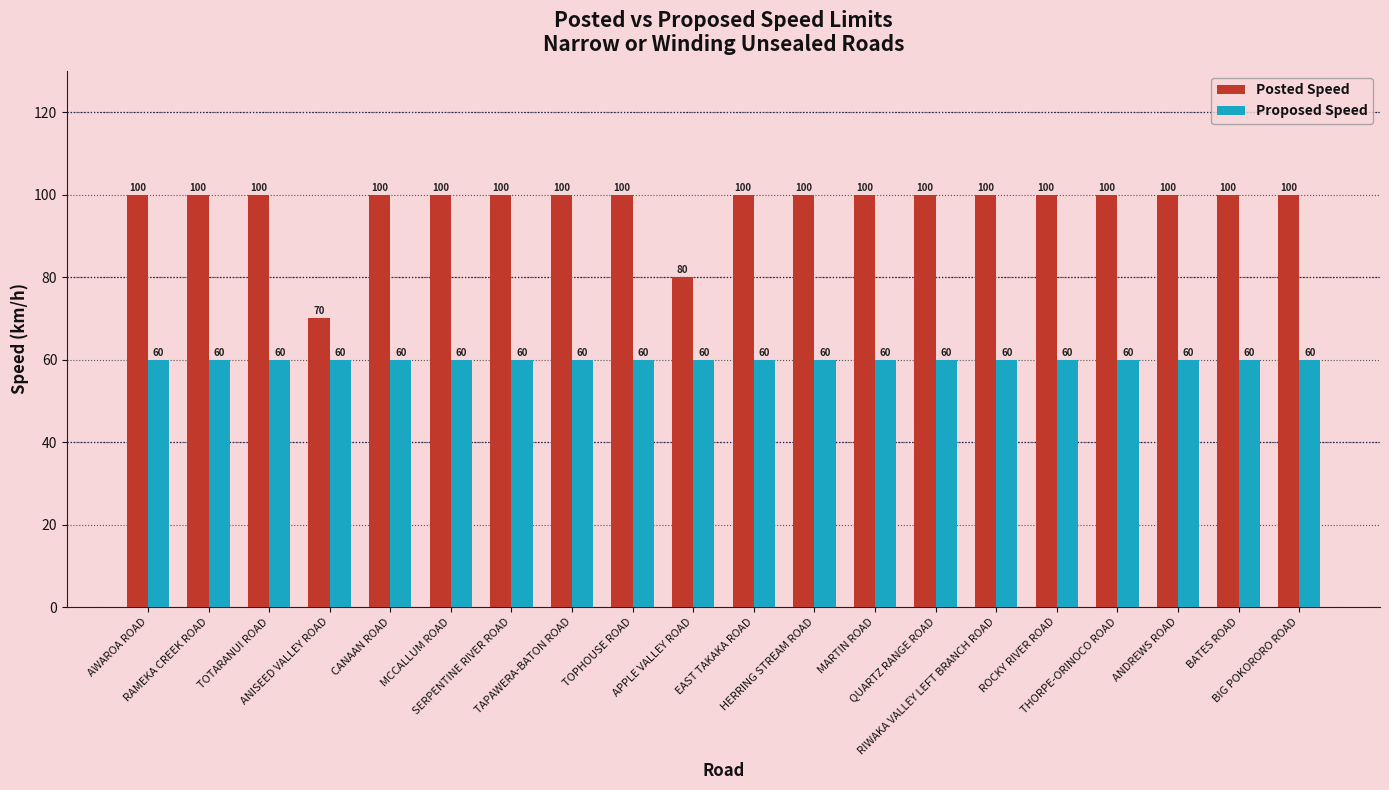

The Proposed Speed series shows 12 at CANAAN ROAD. True or false?

False